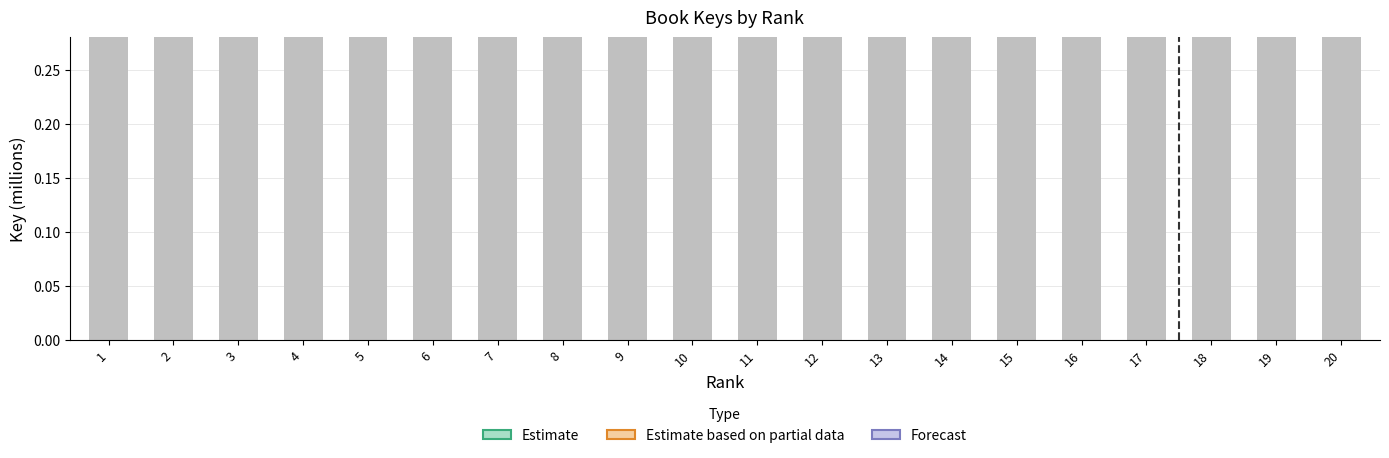

What is the value of the 3rd bar from the left?

214.7